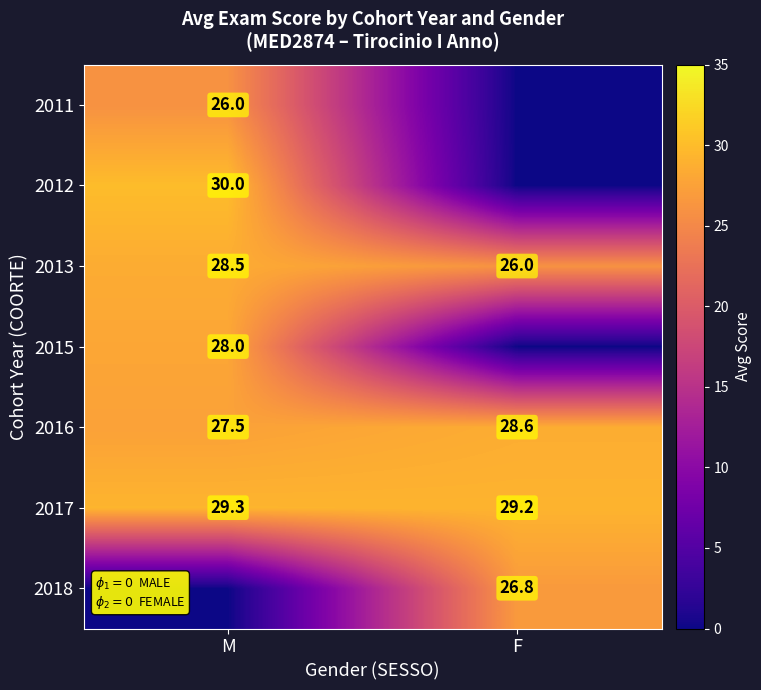

What is the sum of the 2013 values at M and F?

54.5